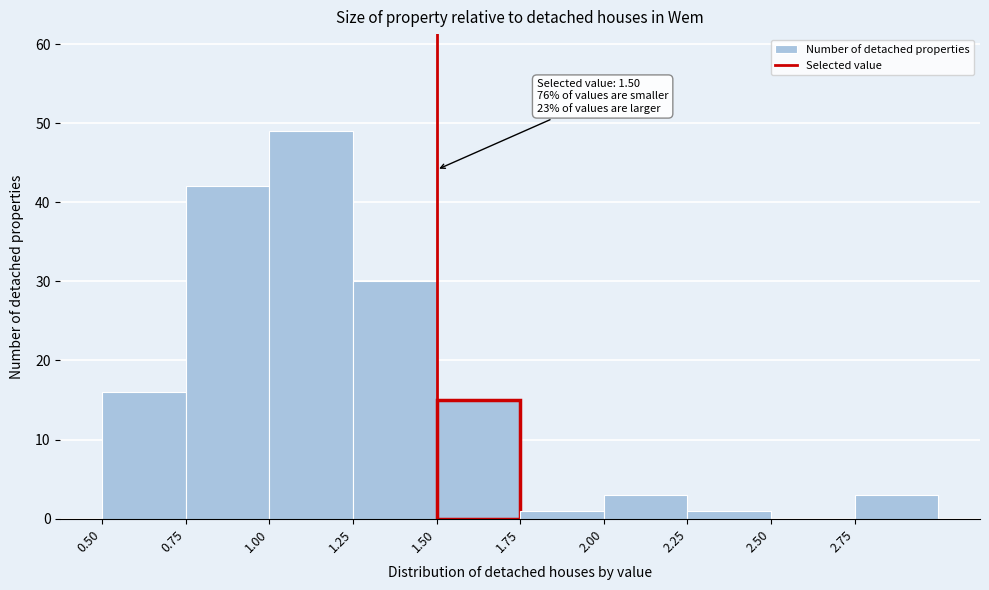

Over which range of the x-axis is the bar tallest?

1.00 to 1.25